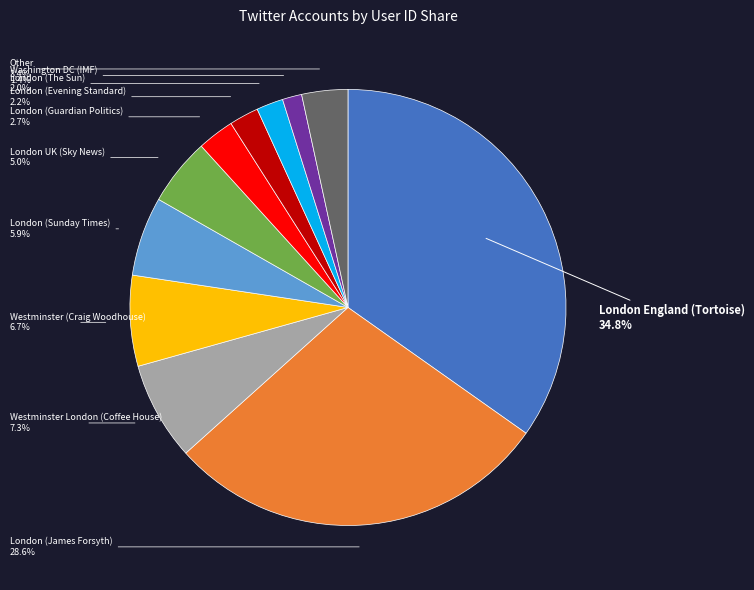

Is there any slice that represents more than half of the pie?

No